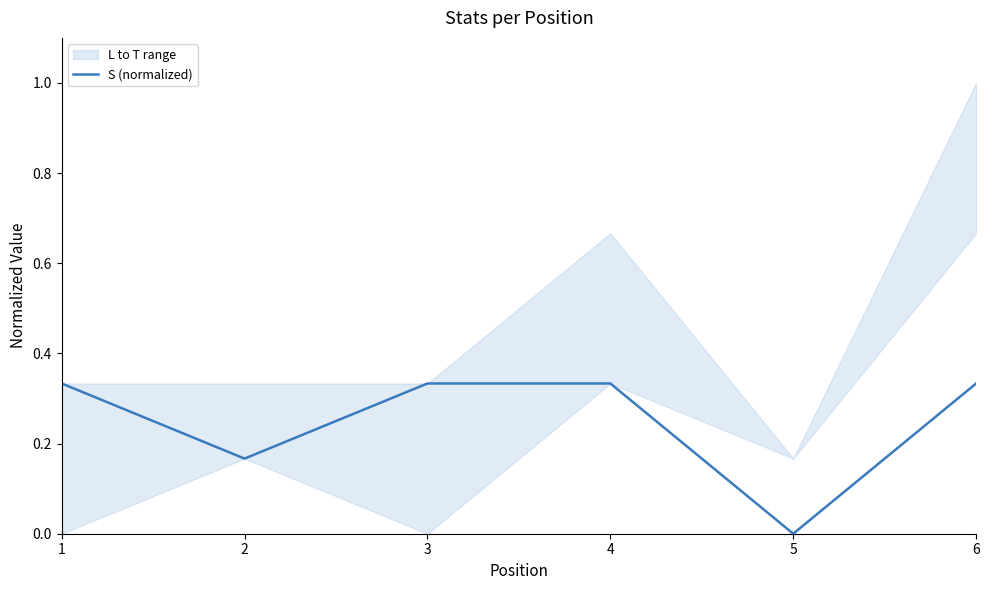

At which category does the data reach its first local valley?

2